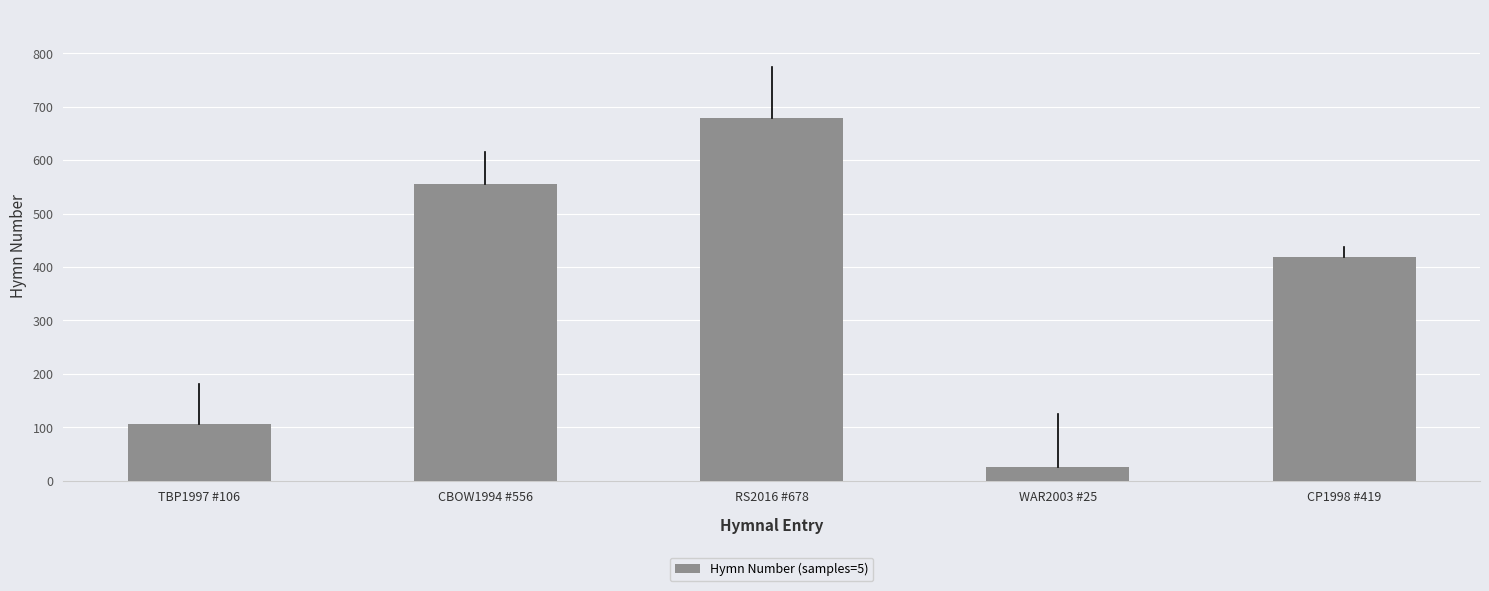

How many bars are there in total?

5